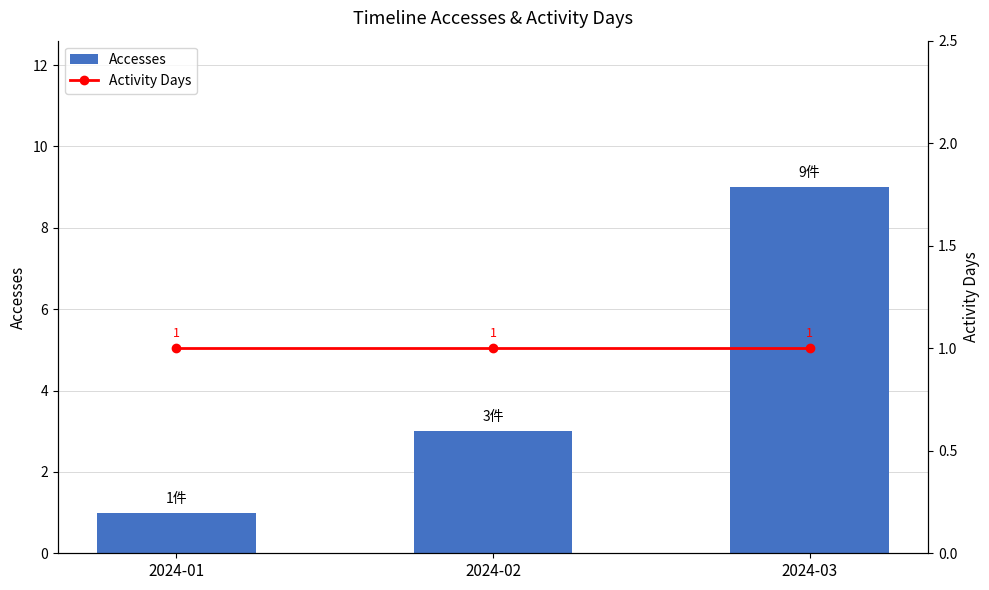

Reading left to right, list all the values displayed in this chart.

Accesses: 1	3	9
Activity Days: 1	1	1